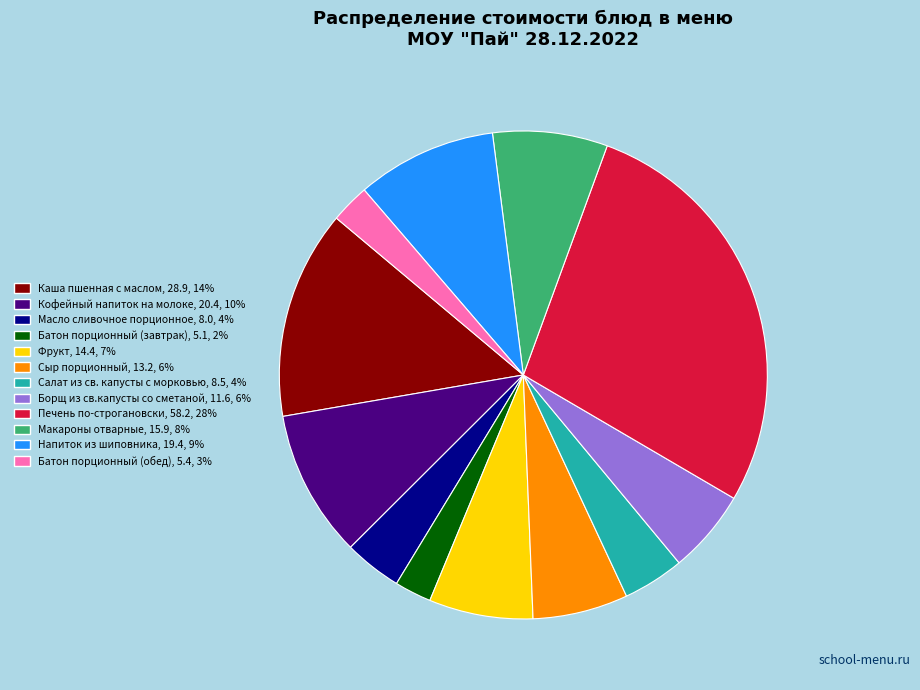

Combined, do Фрукт and Батон порционный (обед) account for over 50%?

No